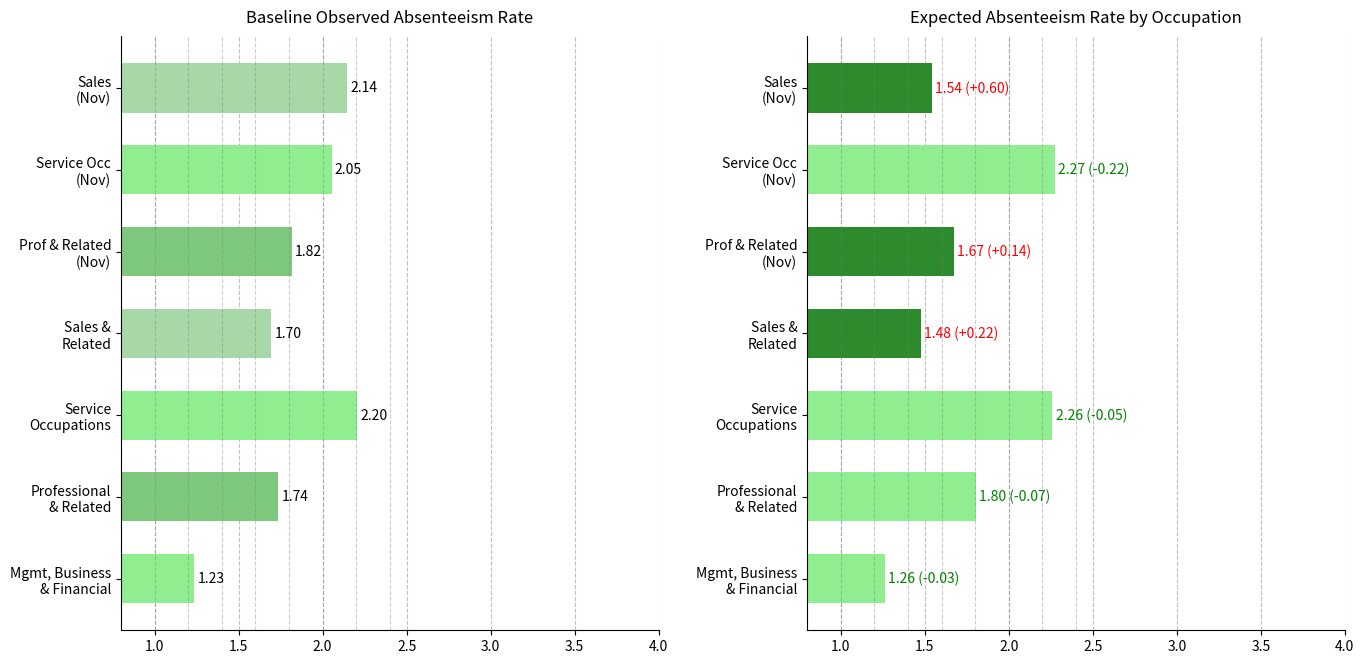

What is the minimum value shown in the chart?

1.2